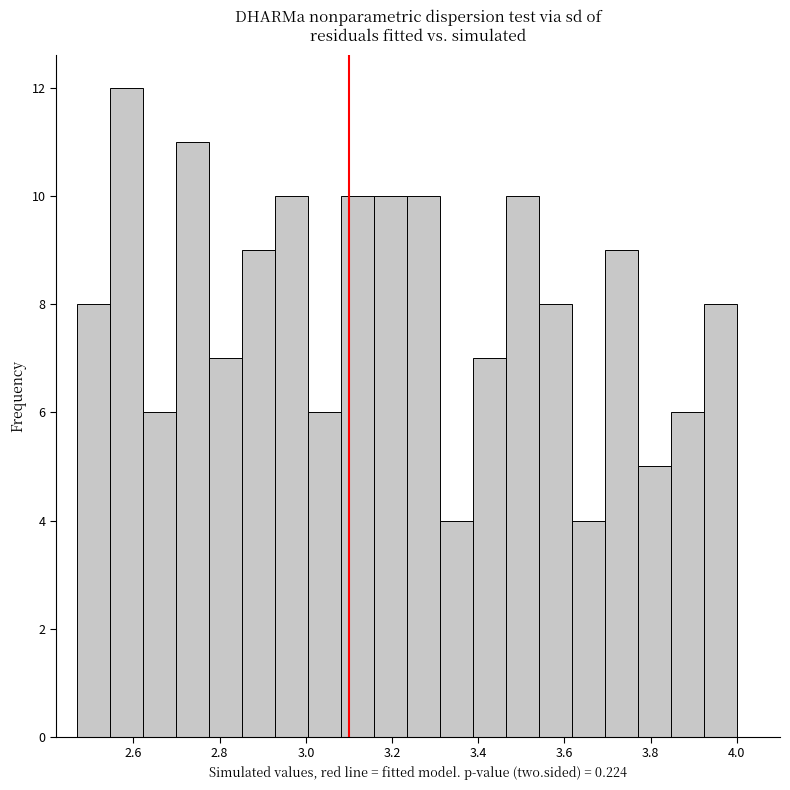

Around what value on the x-axis is the tallest bar? Give the approximate position of its centre, as read against the axis.

2.58